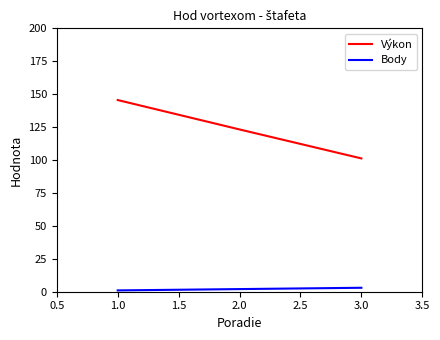

Reading left to right, what are all the values shown in this chart?

Výkon: 145.6	123.2	101.2
Body: 1.0	2.0	3.0